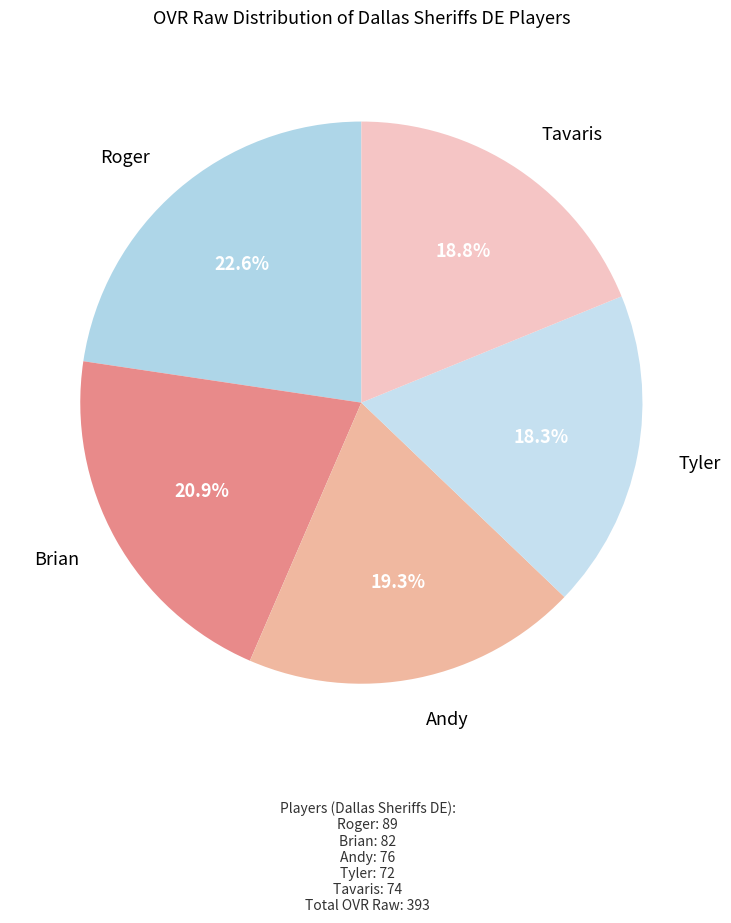

True or false: Tyler accounts for 18% of the total.

True